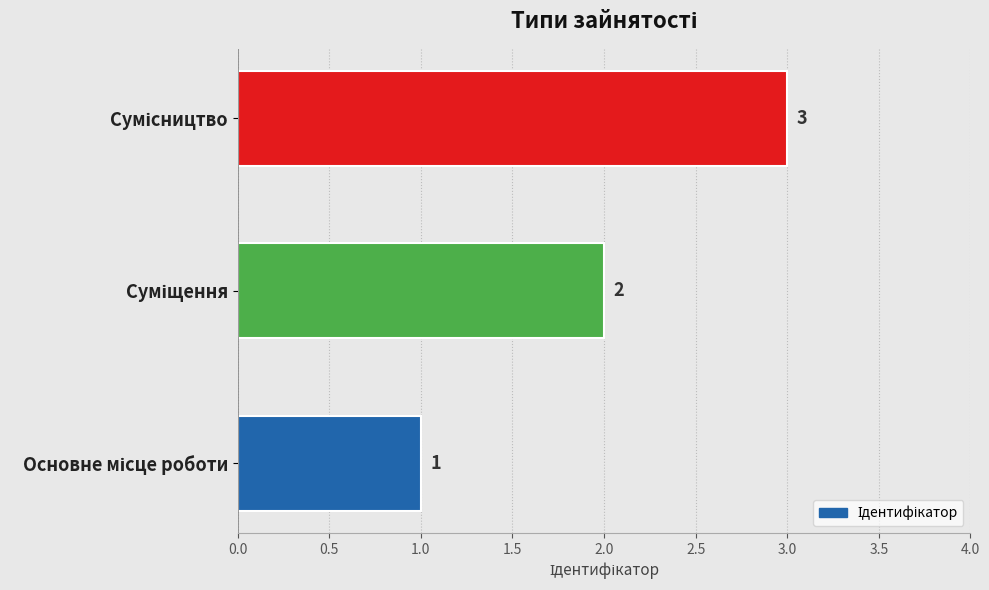

Count the values in the range 1 to 3.

3